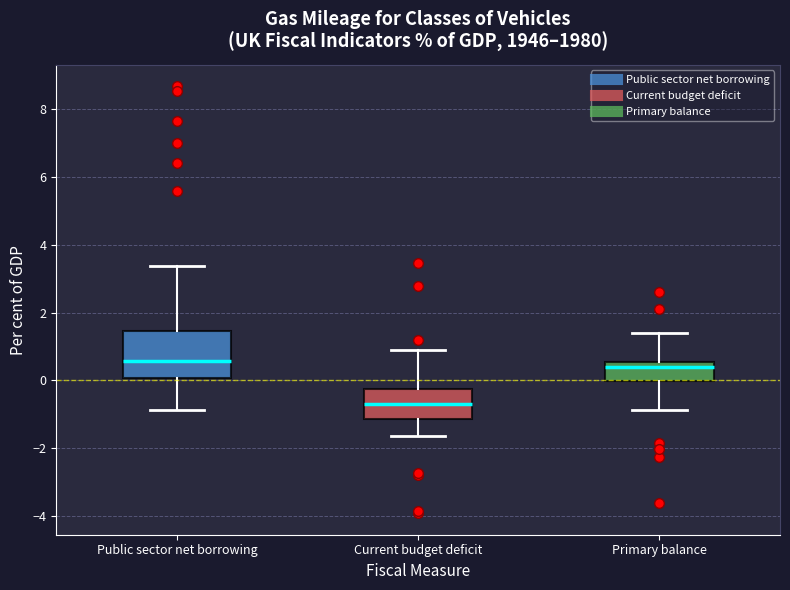

Which box has the lowest median line?

Current budget deficit